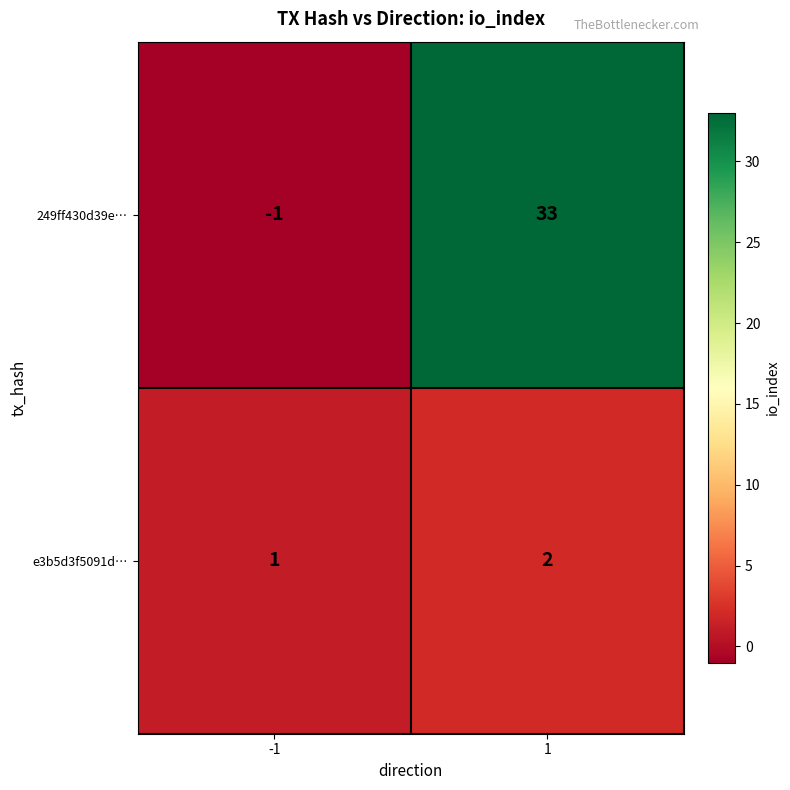

At how many categories does at least one series exceed 20?

1